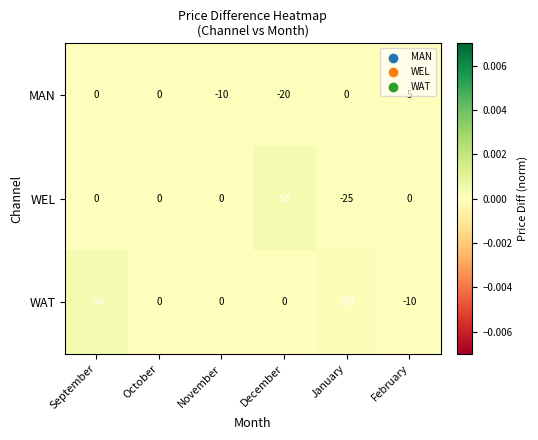

True or false: WEL has a value of -37 at January.

False